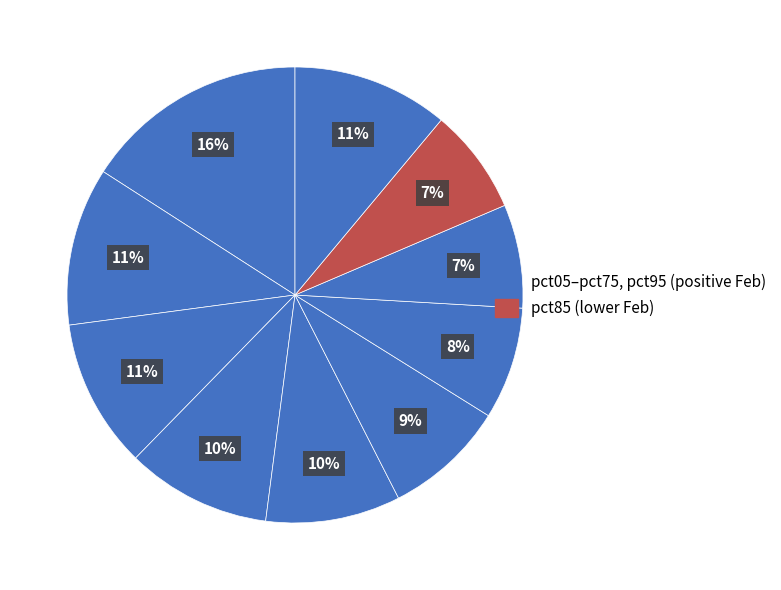

Which category has the biggest portion of the pie?

pct05